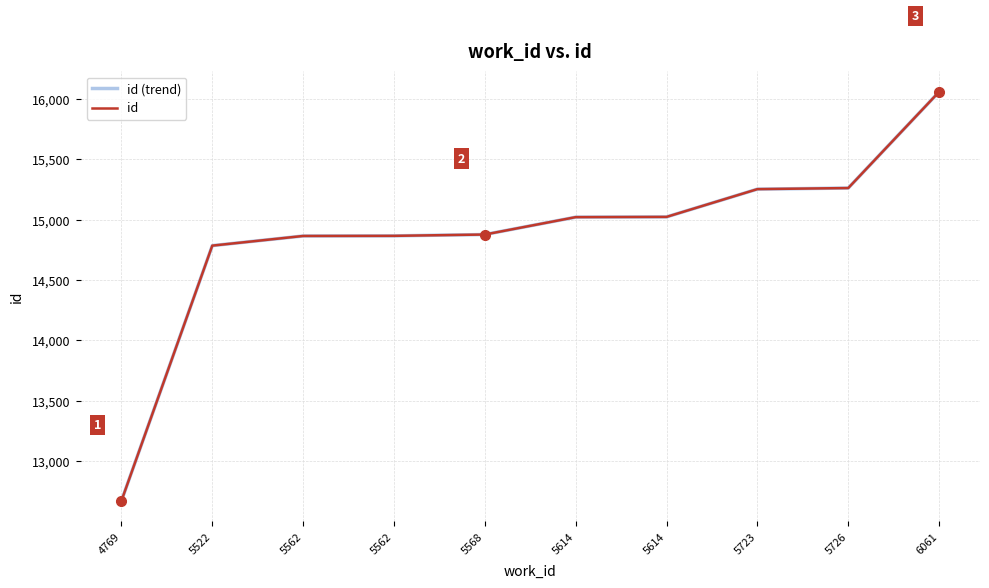

At which label is id closest to 14365?

5522